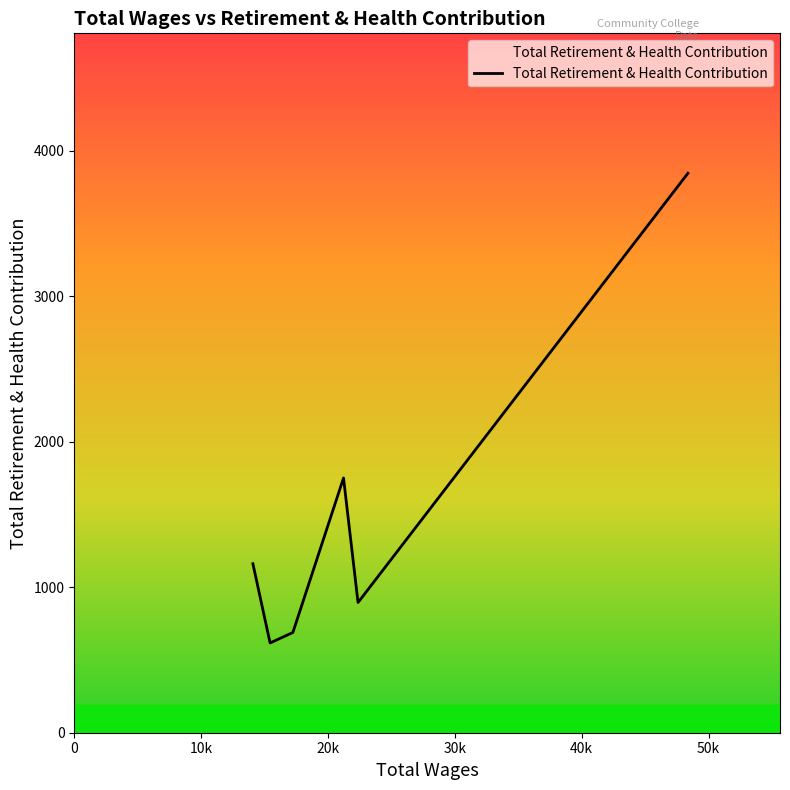

What is the difference between the second highest and minimum values?

1134